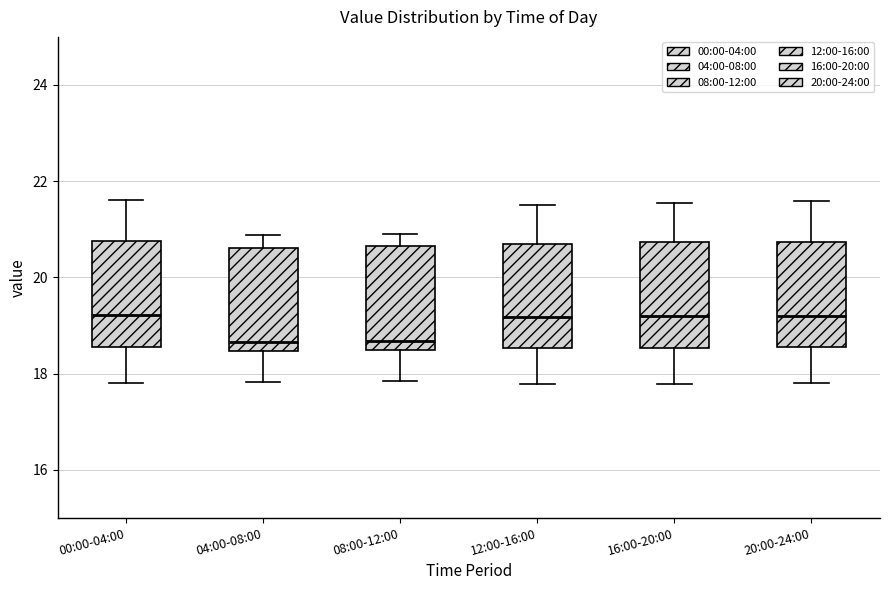

Reading left to right, read every box against the y-axis: the position of its median line, the range the box covers, and the ends of its whiskers. The values are not printed on the chart, so give them approximately, as read against the axis.

00:00-04:00: median 19.2, box 18.6 to 20.8, whiskers 17.8 to 21.6
04:00-08:00: median 18.6, box 18.4 to 20.6, whiskers 17.8 to 20.8
08:00-12:00: median 18.6, box 18.4 to 20.6, whiskers 17.8 to 21.0
12:00-16:00: median 19.2, box 18.6 to 20.8, whiskers 17.8 to 21.6
16:00-20:00: median 19.2, box 18.6 to 20.8, whiskers 17.8 to 21.6
20:00-24:00: median 19.2, box 18.6 to 20.8, whiskers 17.8 to 21.6